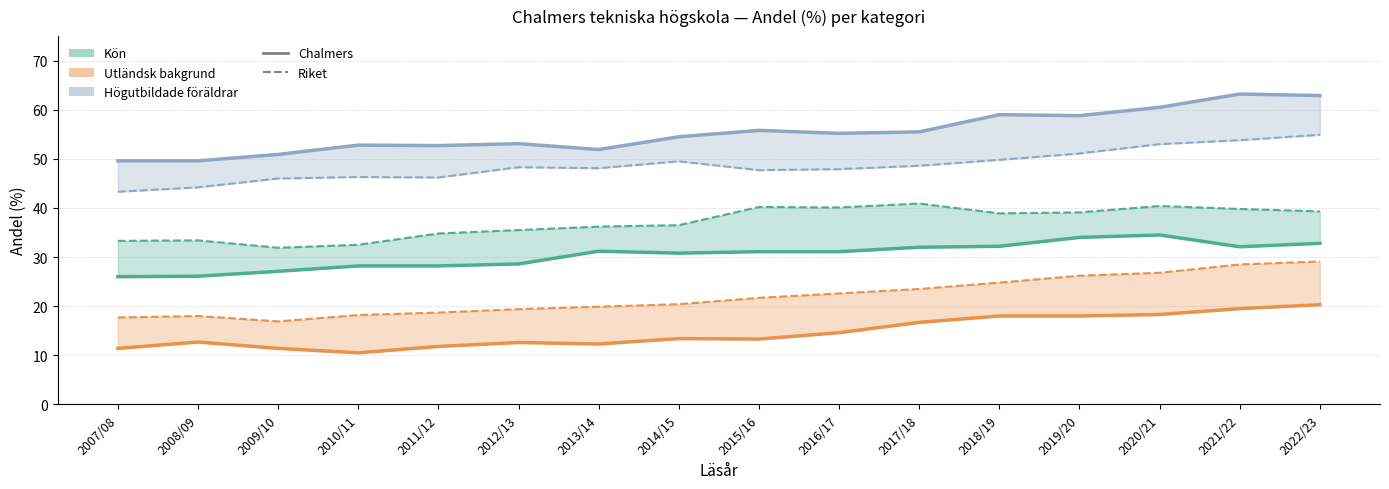

Reading left to right, list all the values displayed in this chart.

Kön (Chalmers): 2007/08=26.0	2008/09=26.1	2009/10=27.1	2010/11=28.2	2011/12=28.2	2012/13=28.6	2013/14=31.2	2014/15=30.8	2015/16=31.1	2016/17=31.1	2017/18=32.0	2018/19=32.2	2019/20=34.0	2020/21=34.5	2021/22=32.1	2022/23=32.8
Kön (Riket): 2007/08=33.3	2008/09=33.4	2009/10=31.9	2010/11=32.5	2011/12=34.8	2012/13=35.5	2013/14=36.2	2014/15=36.5	2015/16=40.2	2016/17=40.1	2017/18=40.9	2018/19=38.9	2019/20=39.1	2020/21=40.4	2021/22=39.8	2022/23=39.3
Utländsk bakgrund (Chalmers): 2007/08=11.4	2008/09=12.7	2009/10=11.4	2010/11=10.5	2011/12=11.8	2012/13=12.6	2013/14=12.3	2014/15=13.4	2015/16=13.3	2016/17=14.6	2017/18=16.7	2018/19=18.0	2019/20=18.0	2020/21=18.3	2021/22=19.5	2022/23=20.3
Utländsk bakgrund (Riket): 2007/08=17.7	2008/09=18.0	2009/10=16.9	2010/11=18.2	2011/12=18.7	2012/13=19.4	2013/14=19.9	2014/15=20.4	2015/16=21.7	2016/17=22.6	2017/18=23.5	2018/19=24.8	2019/20=26.2	2020/21=26.8	2021/22=28.5	2022/23=29.1
Högutbildade föräldrar (Chalmers): 2007/08=49.6	2008/09=49.6	2009/10=50.9	2010/11=52.8	2011/12=52.7	2012/13=53.1	2013/14=51.9	2014/15=54.5	2015/16=55.8	2016/17=55.2	2017/18=55.5	2018/19=59.0	2019/20=58.8	2020/21=60.5	2021/22=63.2	2022/23=62.9
Högutbildade föräldrar (Riket): 2007/08=43.3	2008/09=44.2	2009/10=46.0	2010/11=46.3	2011/12=46.2	2012/13=48.3	2013/14=48.1	2014/15=49.5	2015/16=47.7	2016/17=47.9	2017/18=48.6	2018/19=49.8	2019/20=51.1	2020/21=53.0	2021/22=53.8	2022/23=54.9